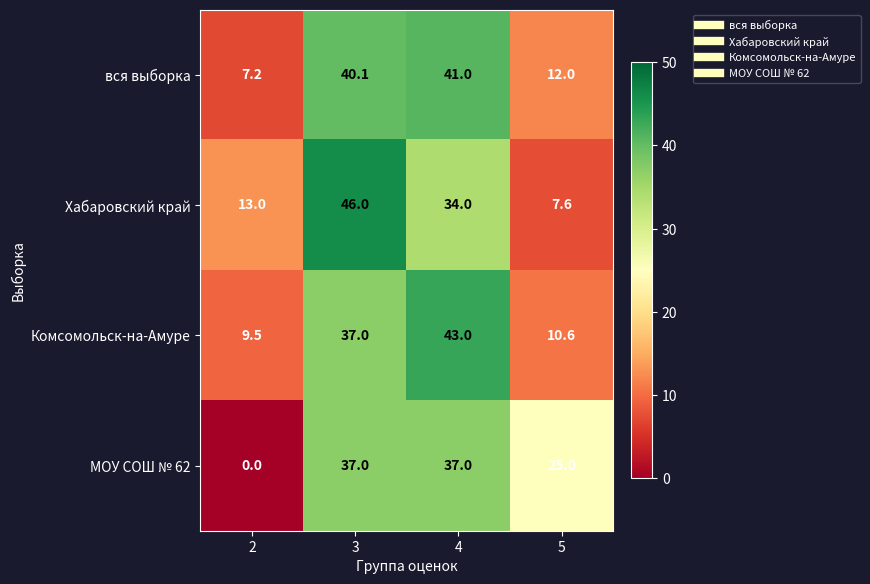

What is the difference between the highest and lowest values at 5?

17.4